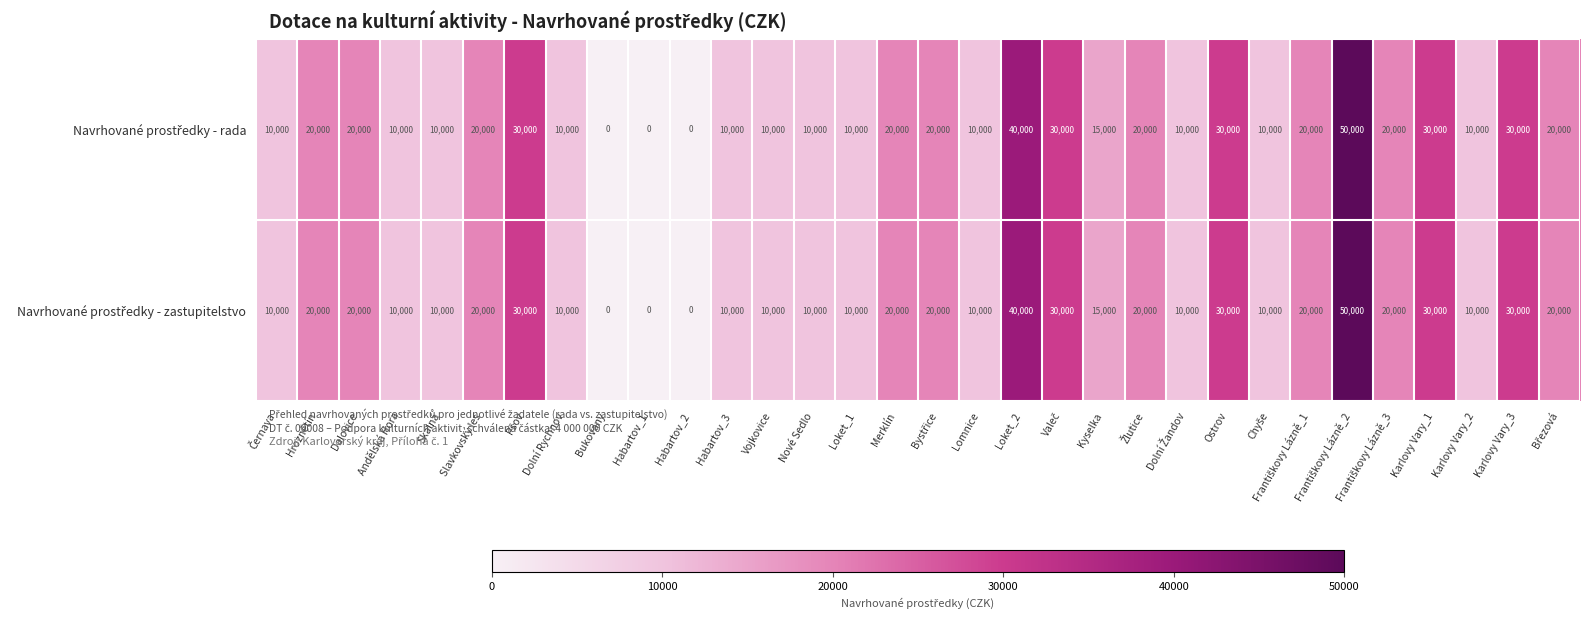

What is the total value across all series at Hroznětín?

40000